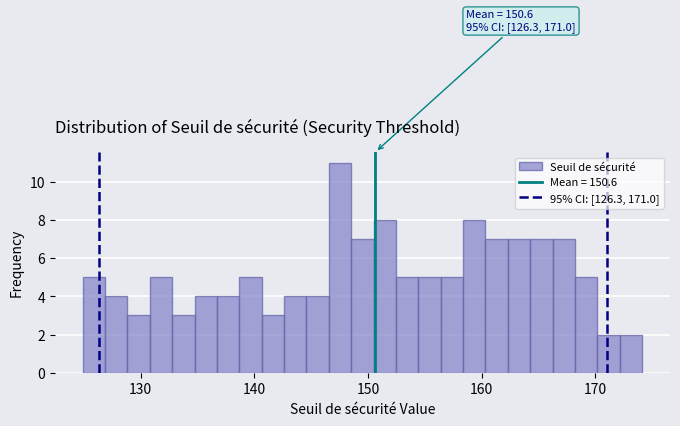

Around what value on the x-axis is the tallest bar? Give the approximate position of its centre, as read against the axis.

148